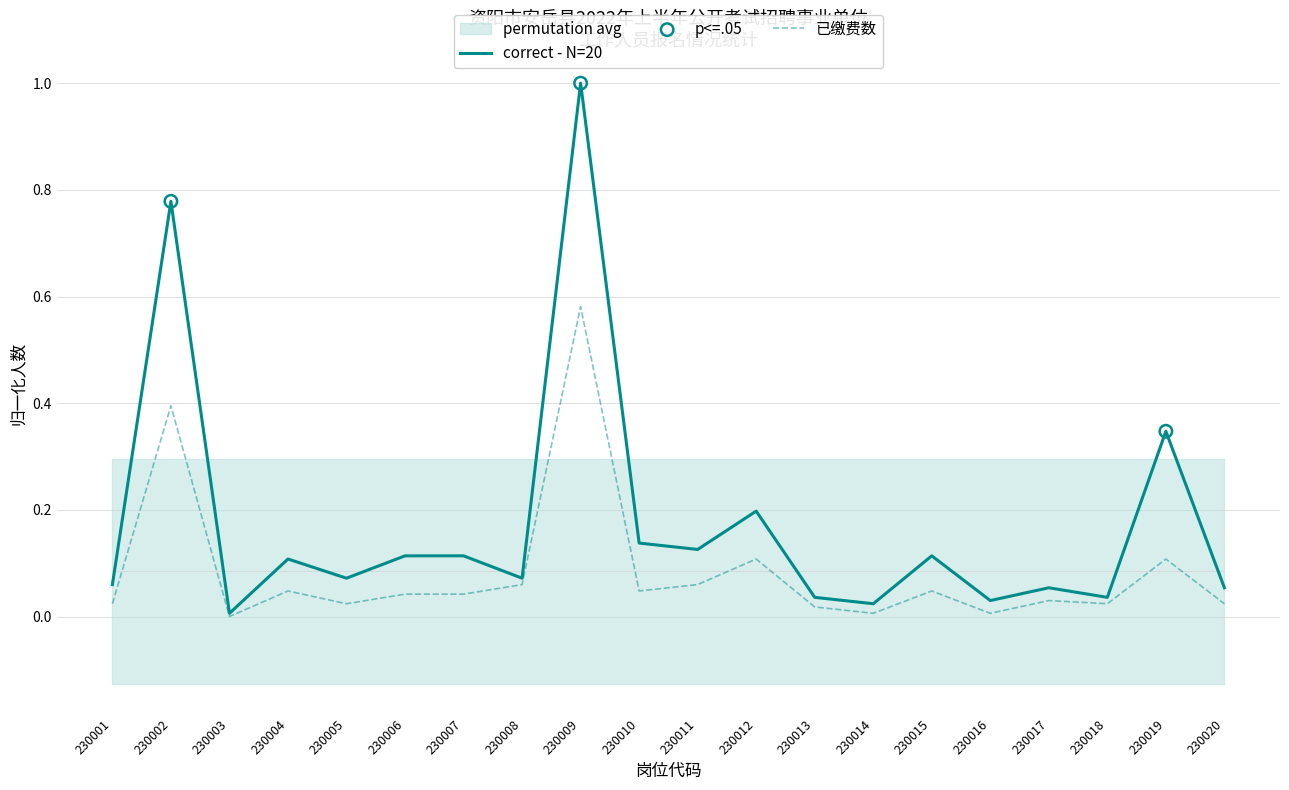

The correct - N=20 series shows 0.0 at 230006. True or false?

False